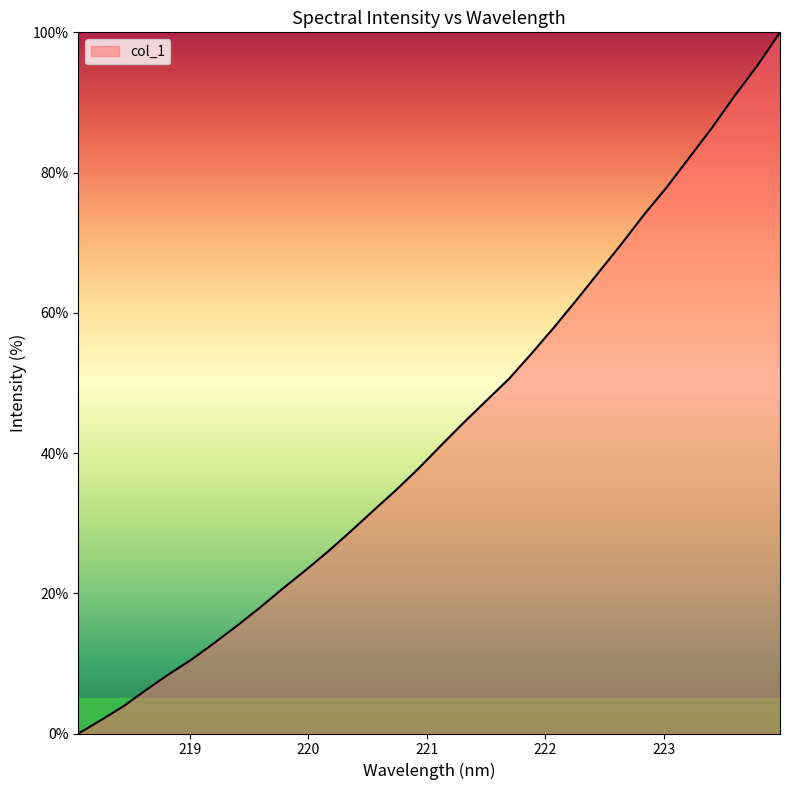

What is the average value?

43.1